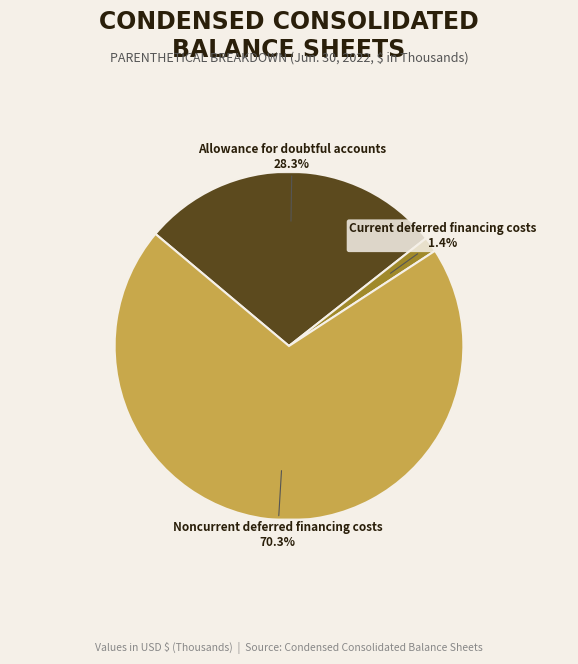

To the nearest percent, what portion does Current deferred financing costs represent?

1%